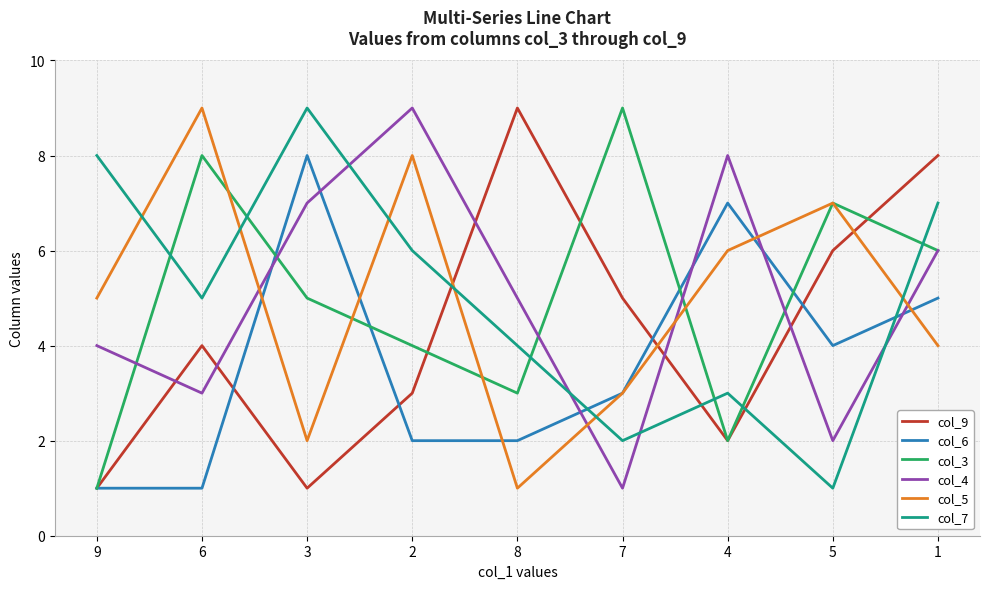

What is the greatest value displayed?

9